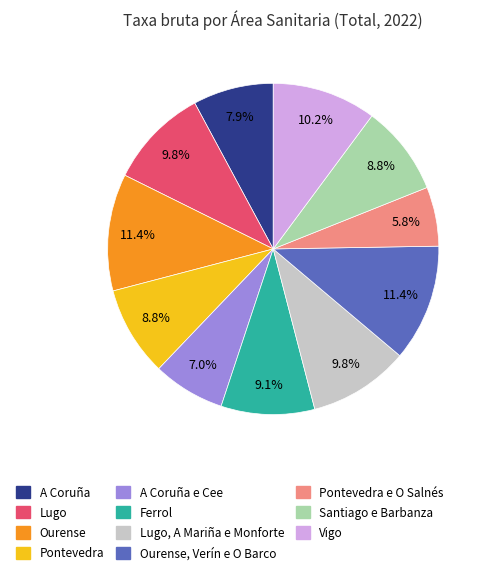

Which category has the smallest portion of the pie?

Pontevedra e O Salnés